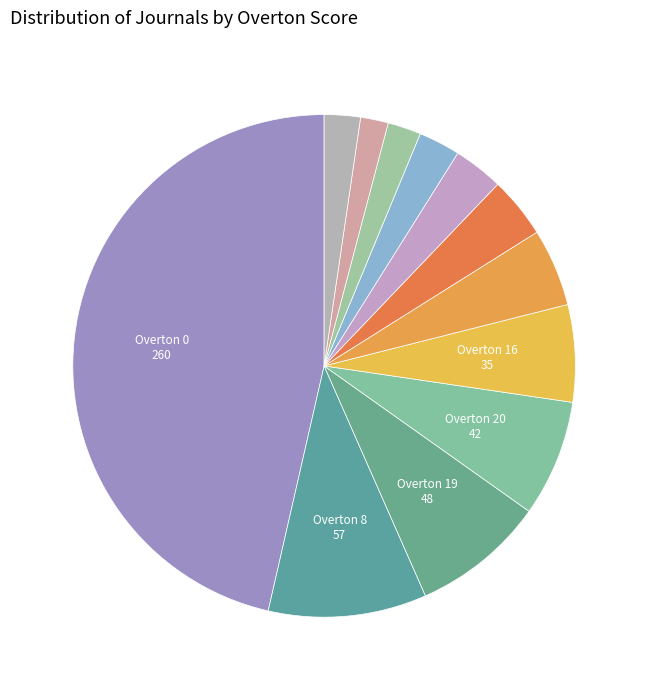

What is the smallest slice in the pie chart?

other